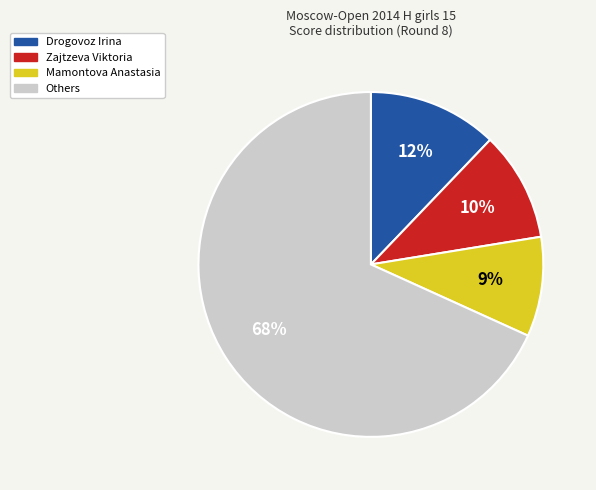

Does any single category account for the majority?

Yes